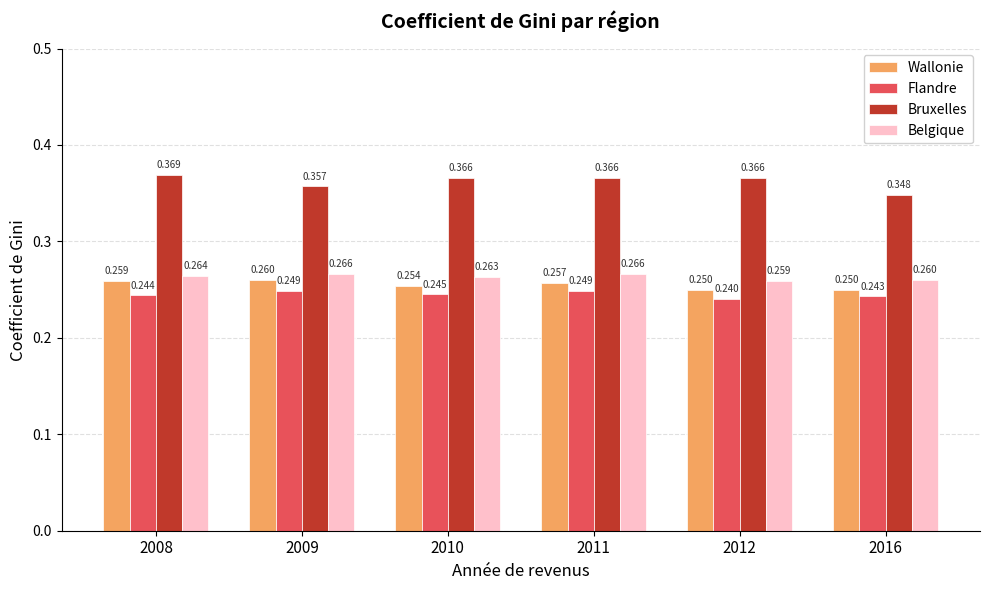

Between 2009 and 2011, which series saw the biggest shift?

Bruxelles